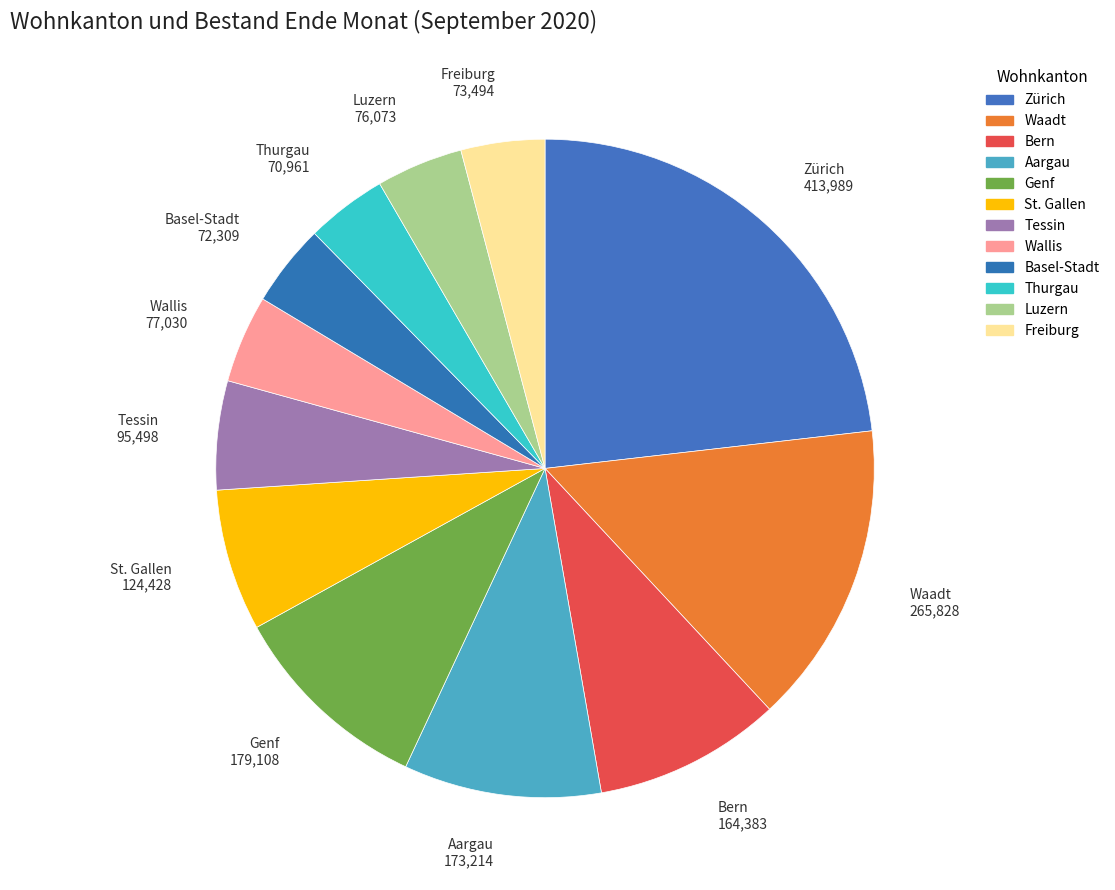

What is the change in value from Basel-Stadt to Freiburg?

+1185